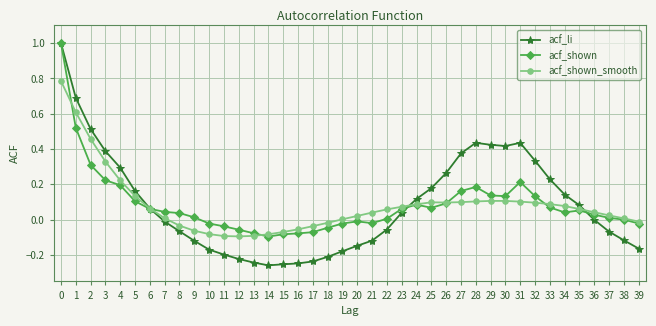

The value of acf_li at 37 is -0.2. True or false?

False